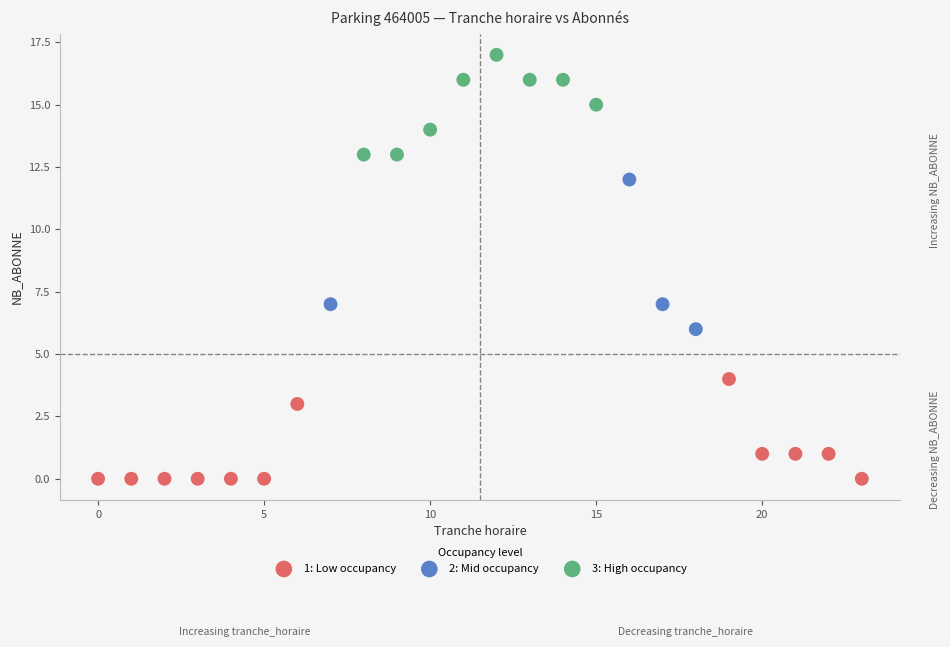

Which series has the widest spread of Y values?

2: Mid occupancy